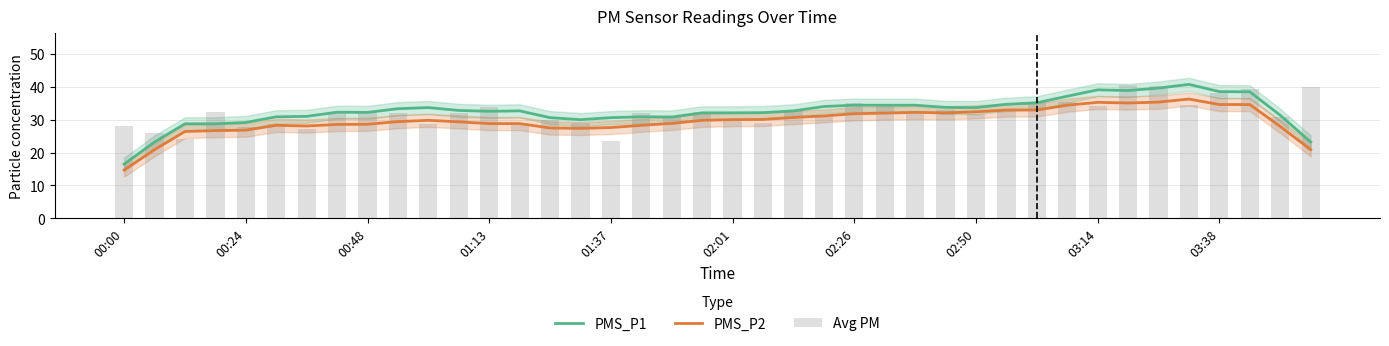

True or false: PMS_P1 and PMS_P2 intersect in this chart.

False